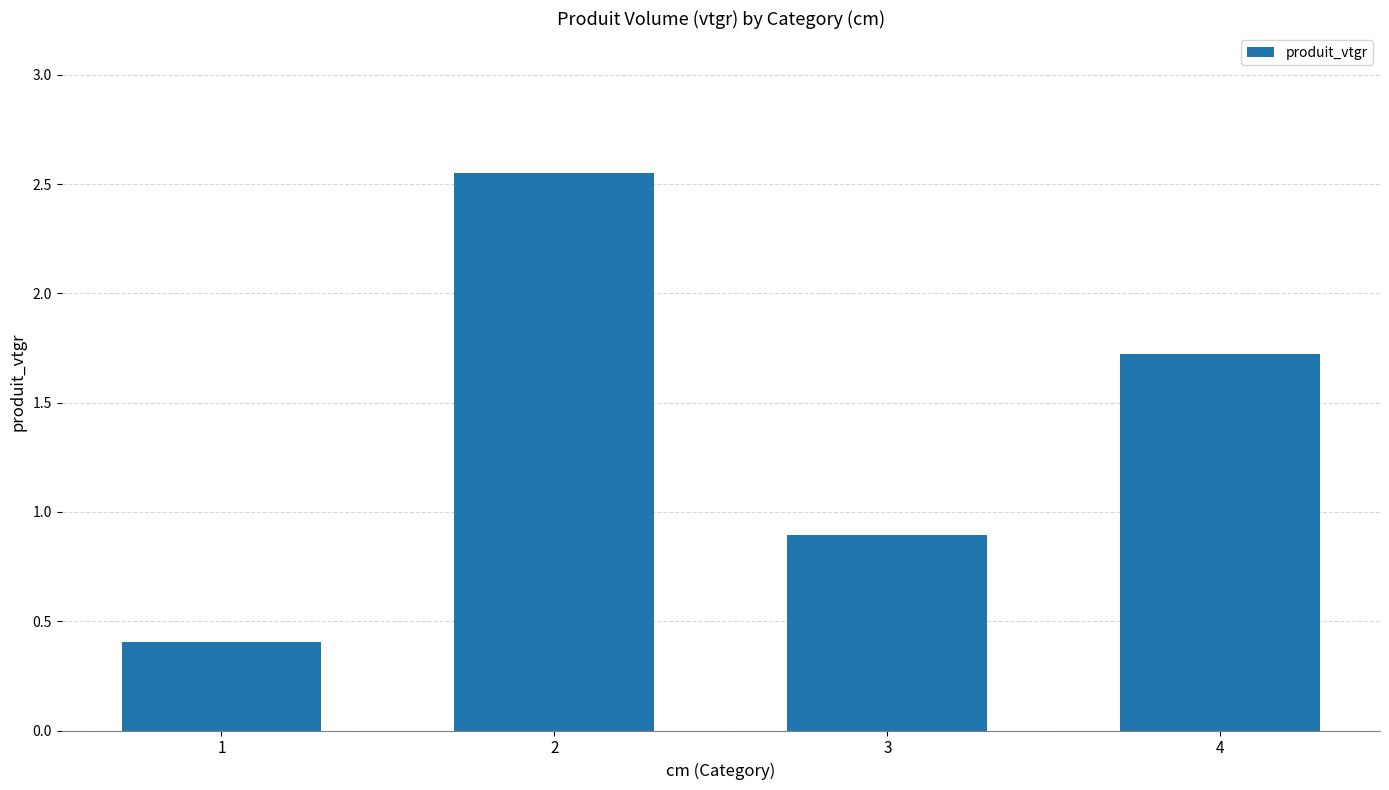

What is the change in value from 1 to 3?

+0.5